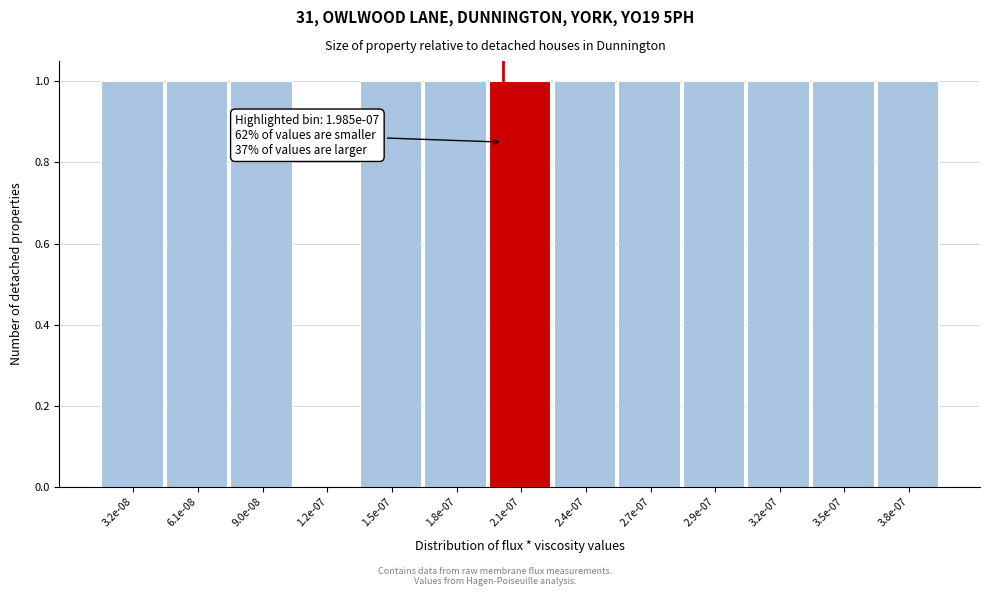

Reading right to left, transcribe all the data shown in this chart.

3.8e-07=1	3.5e-07=1	3.2e-07=1	2.9e-07=1	2.7e-07=1	2.4e-07=1	2.1e-07=1	1.8e-07=1	1.5e-07=1	1.2e-07=0	9.0e-08=1	6.1e-08=1	3.2e-08=1